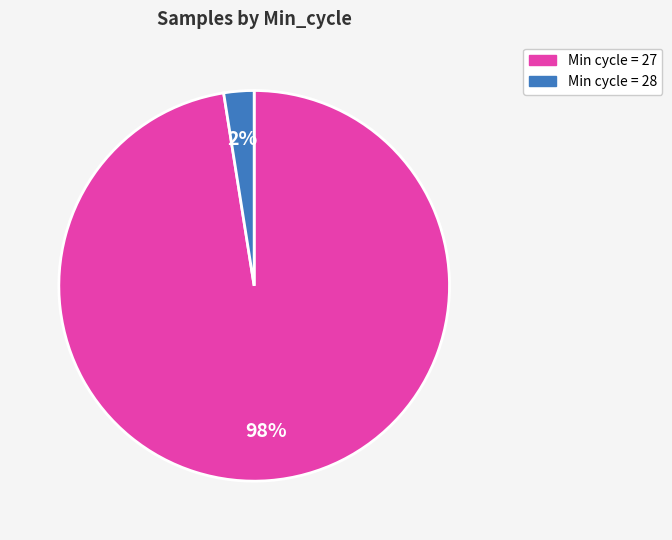

How many slices are in this pie chart?

2